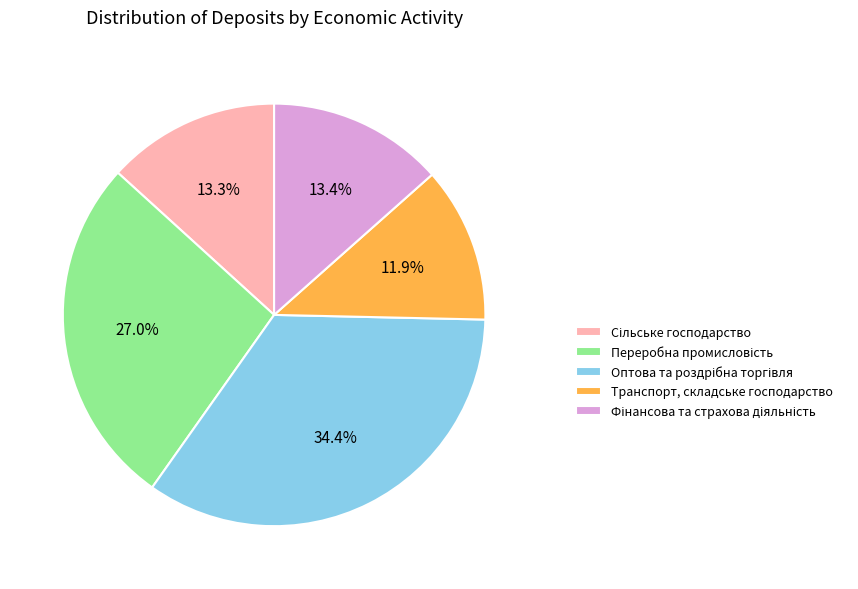

Is there a majority slice in this chart?

No